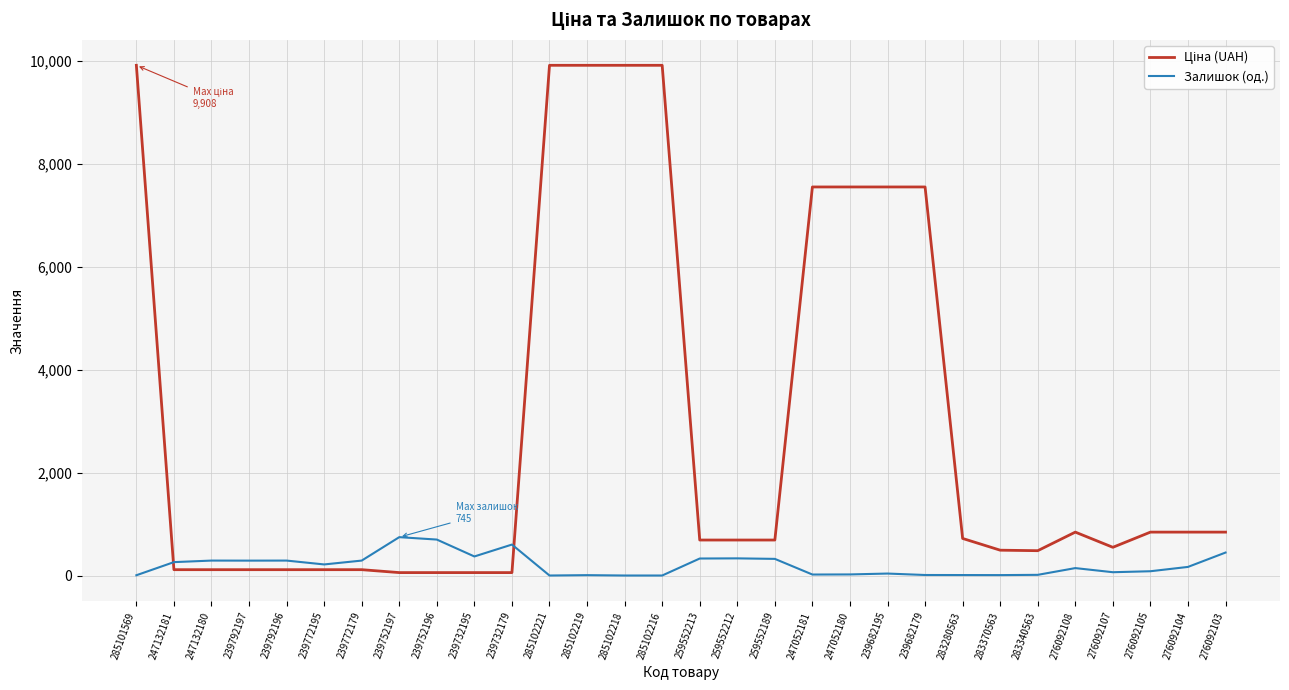

Is it true that Залишок (од.) equals 601.0 at 239732179?

True